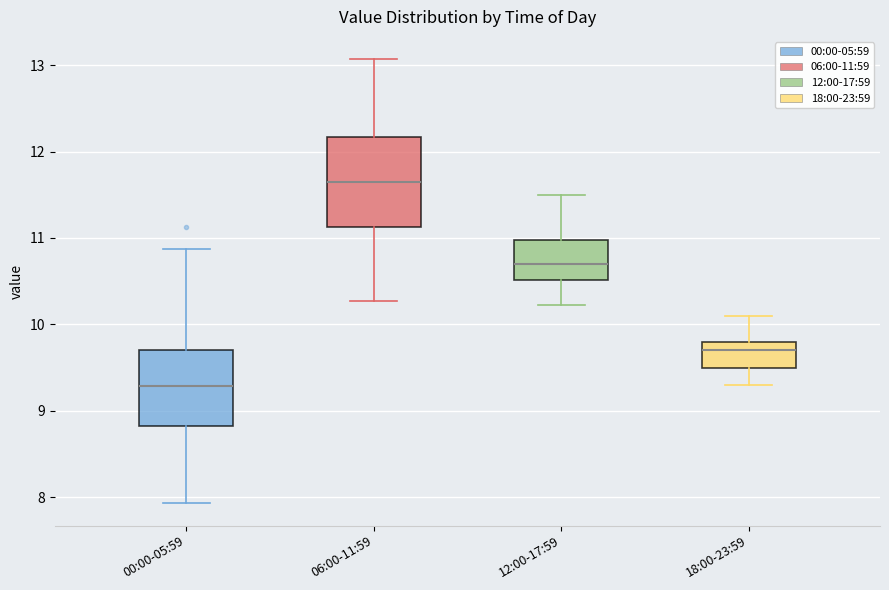

Reading left to right, transcribe this box plot: for each box, give where its median line is, the range the box spans, and where its two whiskers end, as read against the y-axis. The values are not printed on the chart, so give them approximately, as read against the axis.

00:00-05:59: median 9.3, box 8.8 to 9.7, whiskers 7.9 to 10.9
06:00-11:59: median 11.7, box 11.1 to 12.2, whiskers 10.3 to 13.1
12:00-17:59: median 10.7, box 10.5 to 11.0, whiskers 10.2 to 11.5
18:00-23:59: median 9.7, box 9.5 to 9.8, whiskers 9.3 to 10.1